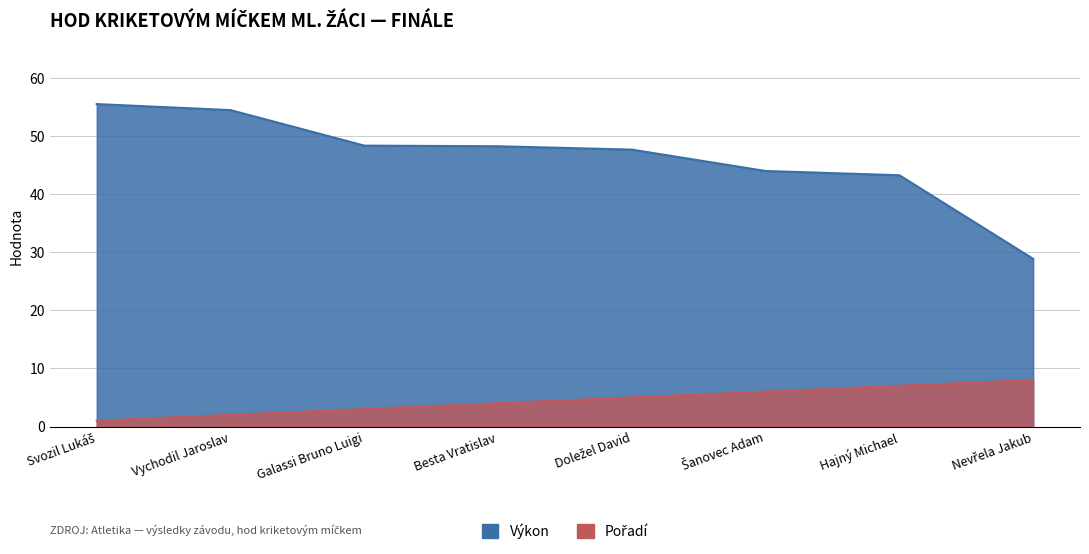

What is the difference between the Pořadí values at Vychodil Jaroslav and Galassi Bruno Luigi?

1.0